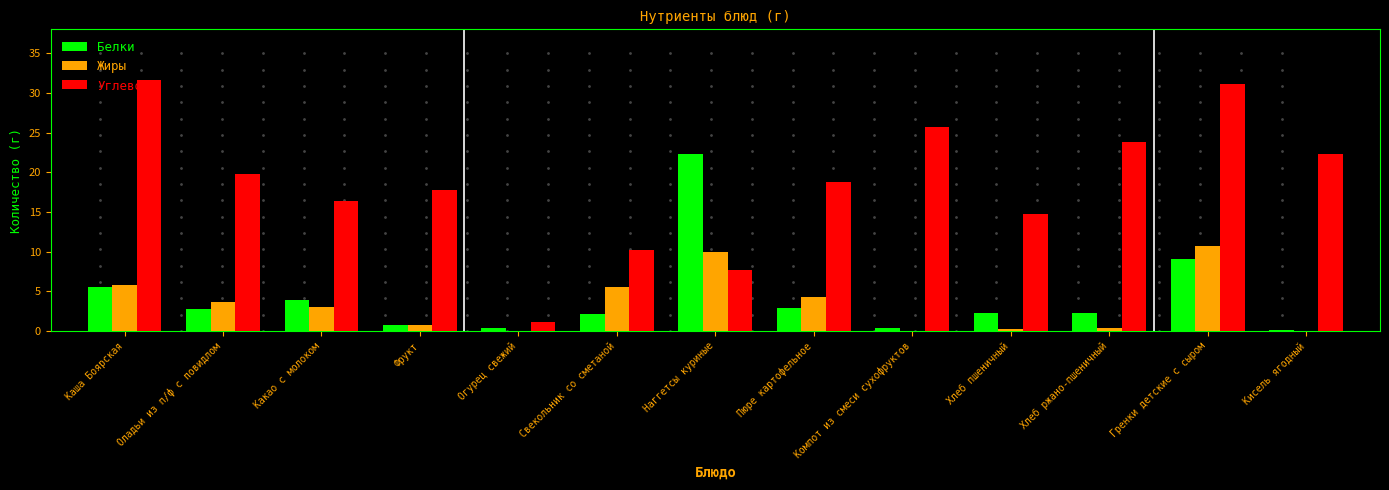

Between Пюре картофельное and Кисель ягодный, which series saw the biggest shift?

Жиры